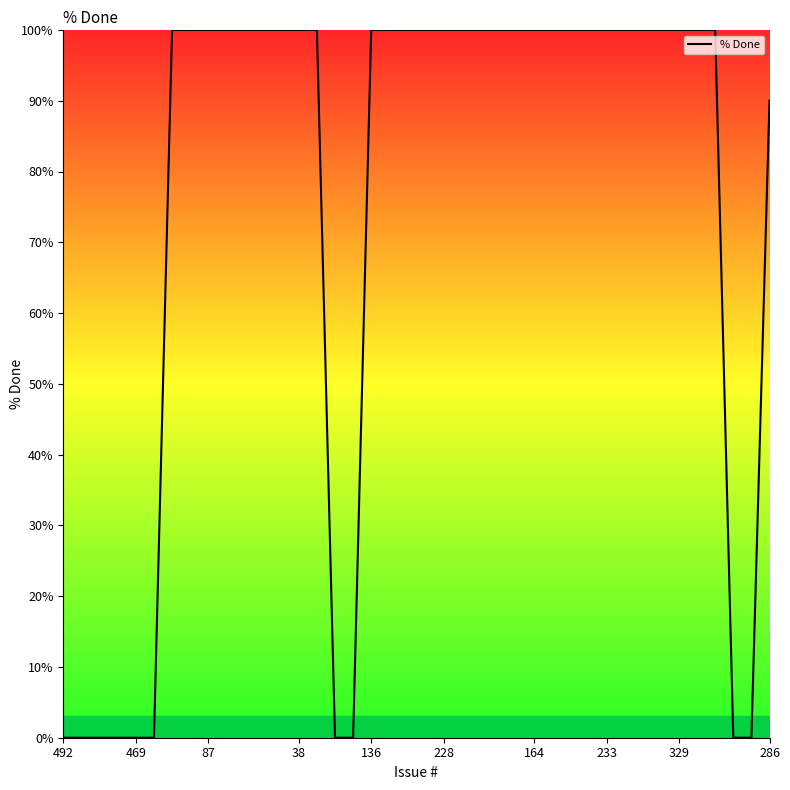

What is the difference between the maximum and minimum values?

100